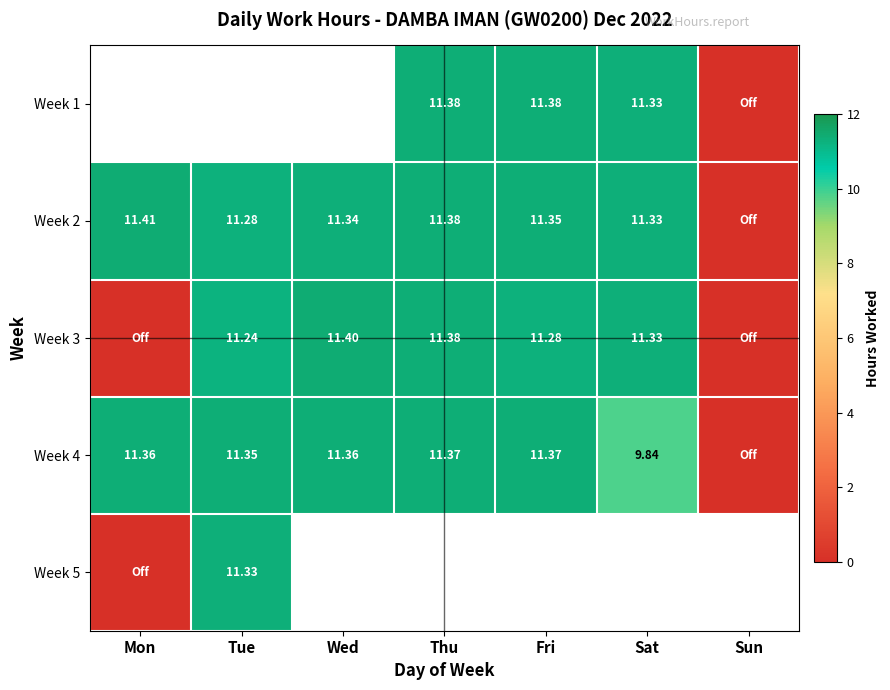

The Week 3 series shows 6.6 at Tue. True or false?

False